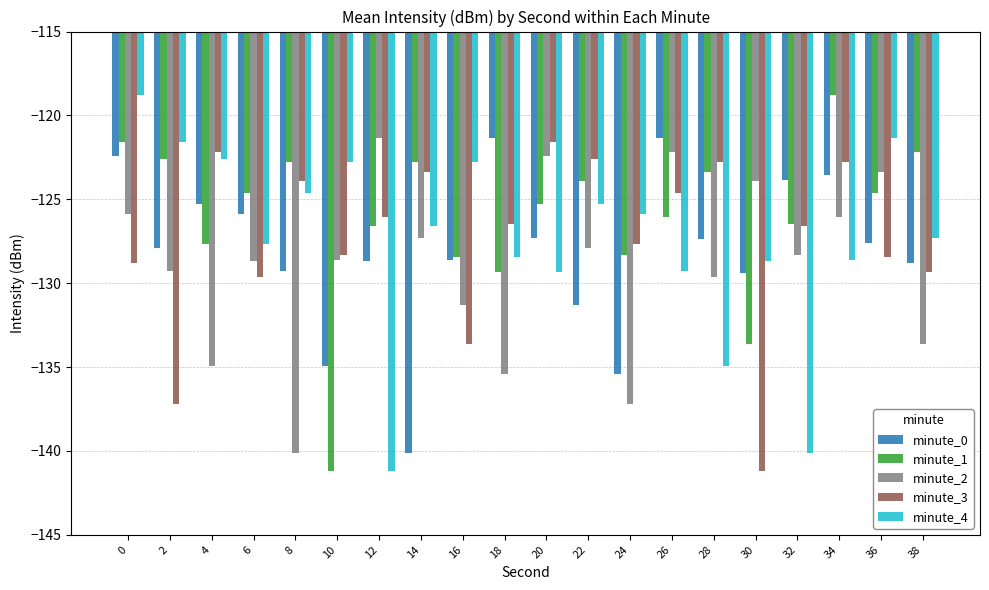

Which series changed the most between 14 and 24?

minute_2